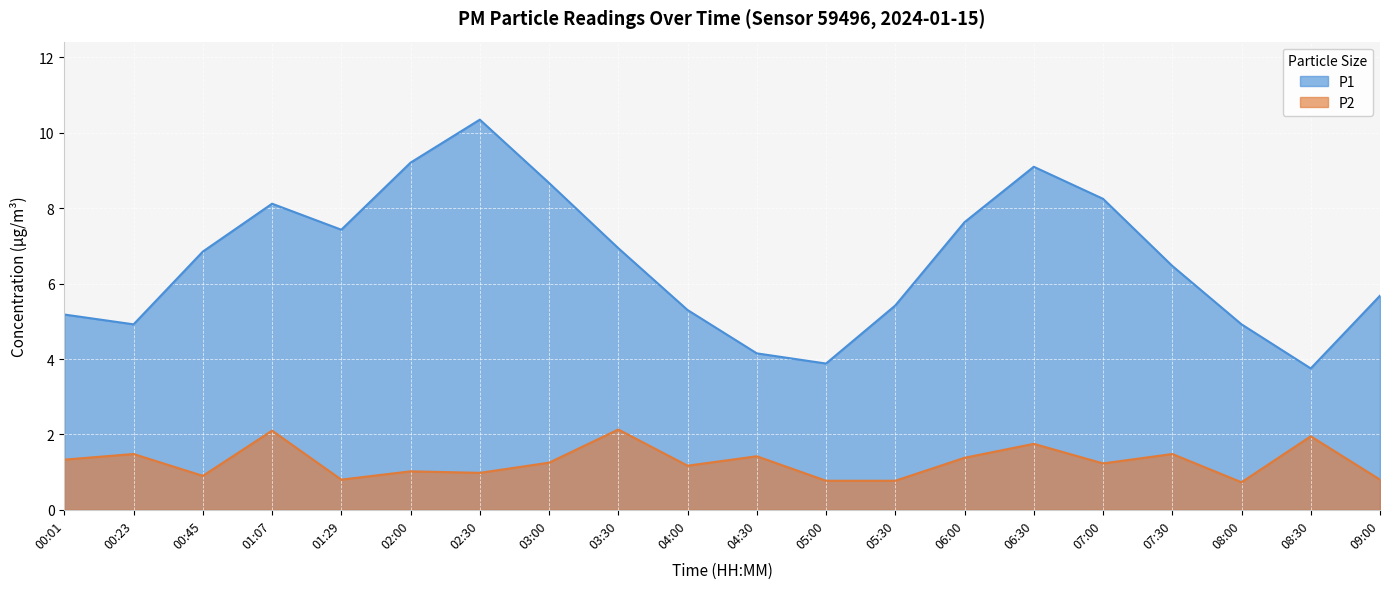

Rank the series by their average value, from lowest to highest.

P2, P1